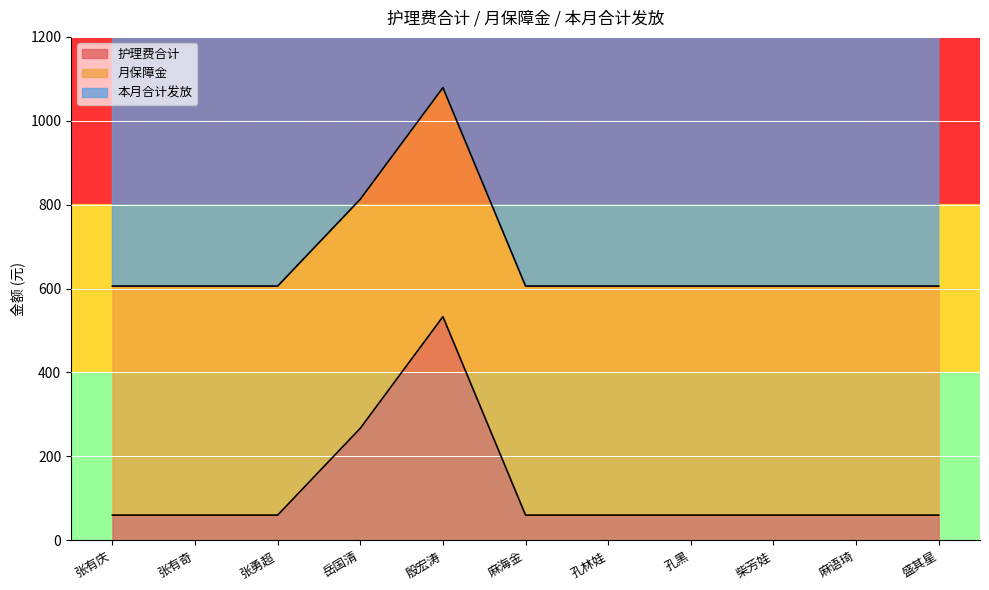

At which label is 护理费合计 closest to 296?

岳国清